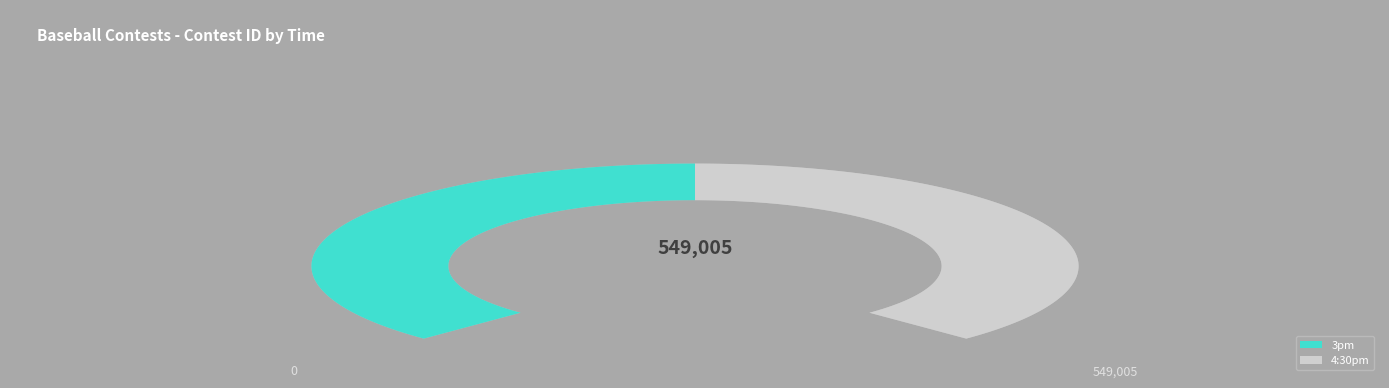

To the nearest percent, what is the combined percentage of 3pm and 4:30pm?

100%